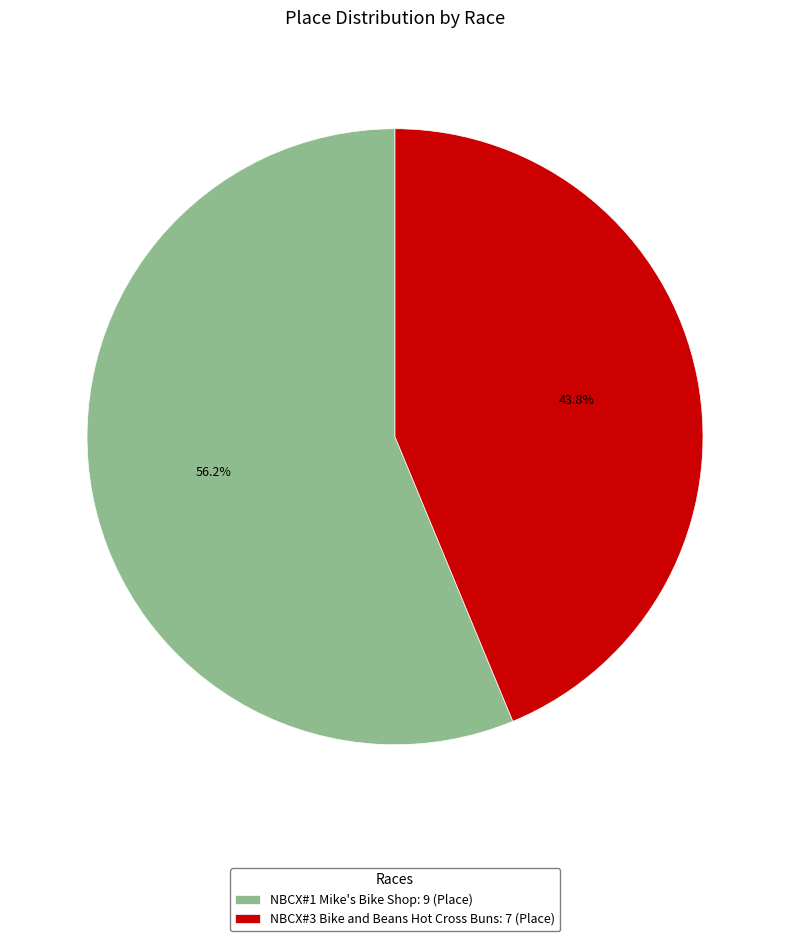

Between NBCX#3 Bike and Beans Hot Cross Buns: 7 (Place) and NBCX#1 Mike's Bike Shop: 9 (Place), which is larger?

NBCX#1 Mike's Bike Shop: 9 (Place)